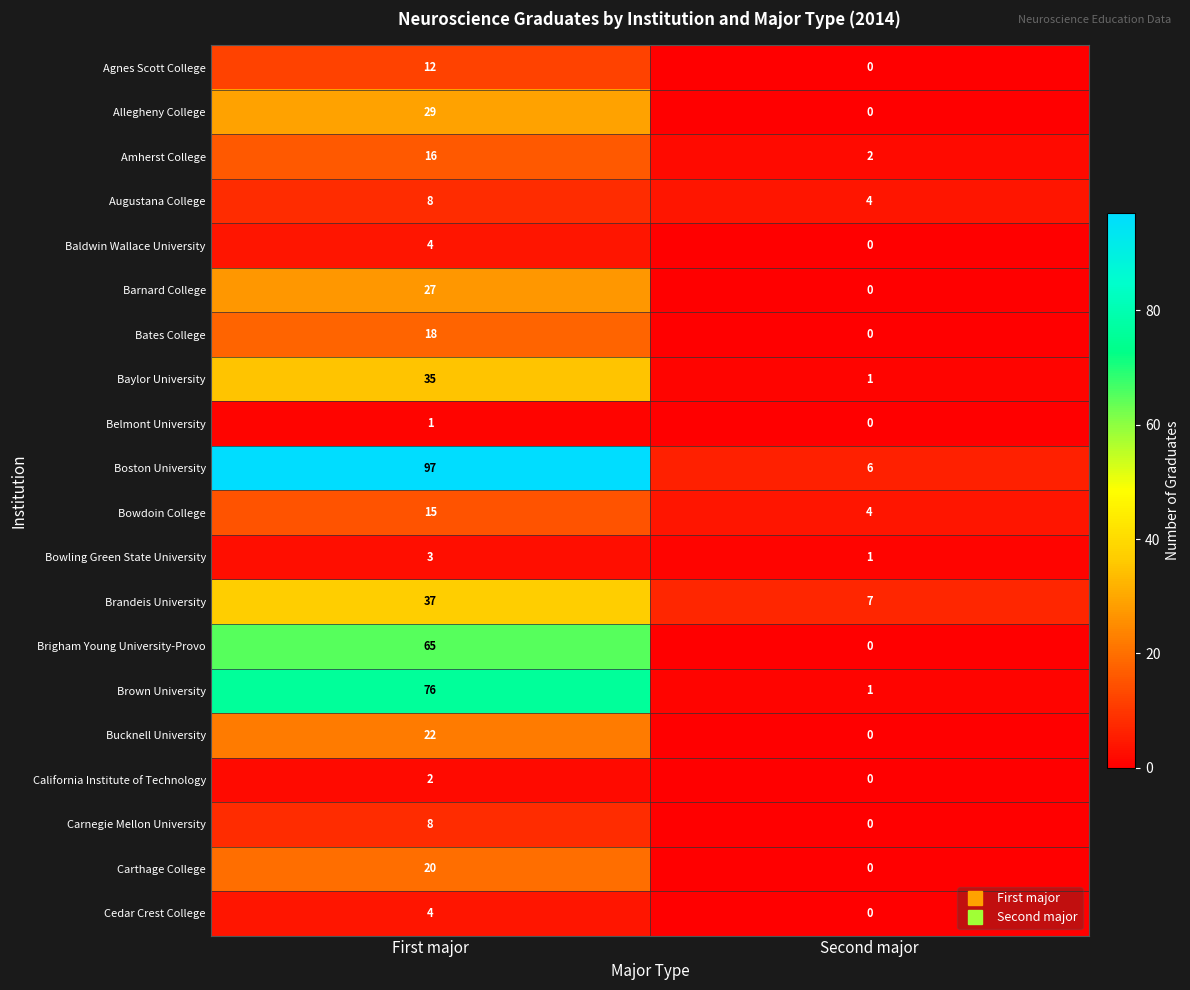

What is the average value of the Carthage College series?

10